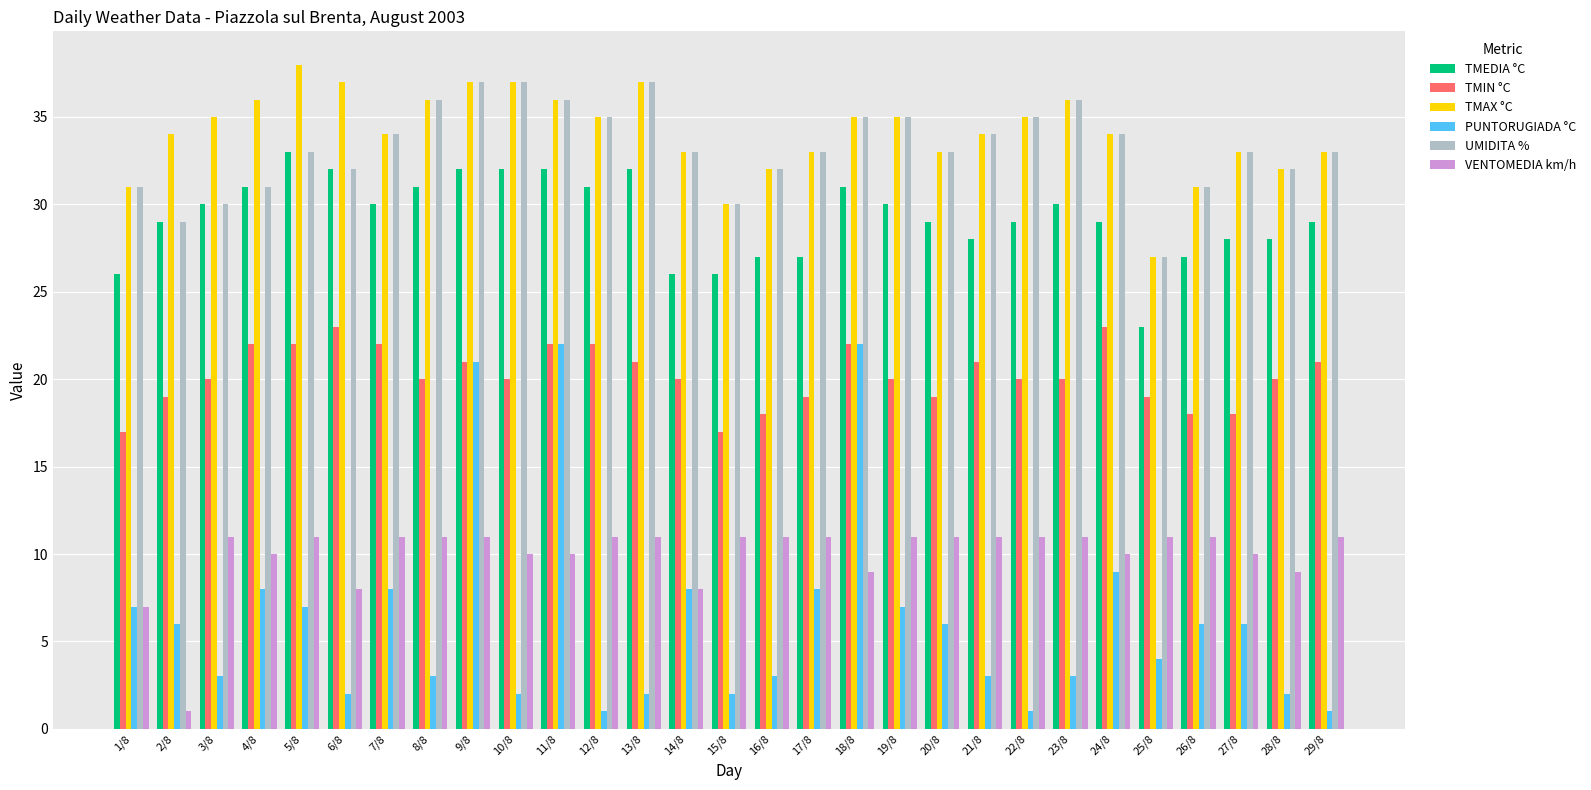

Which series has the largest range (max minus min)?

PUNTORUGIADA °C